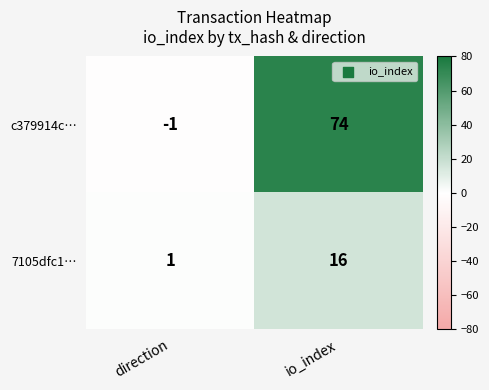

At which category is the sum across all series the highest?

io_index